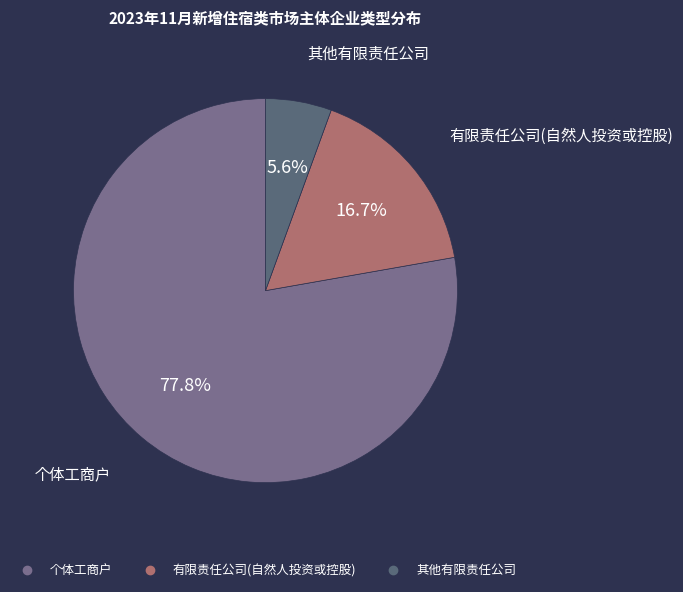

What portion of the pie excludes 有限责任公司(自然人投资或控股)?

83.3%